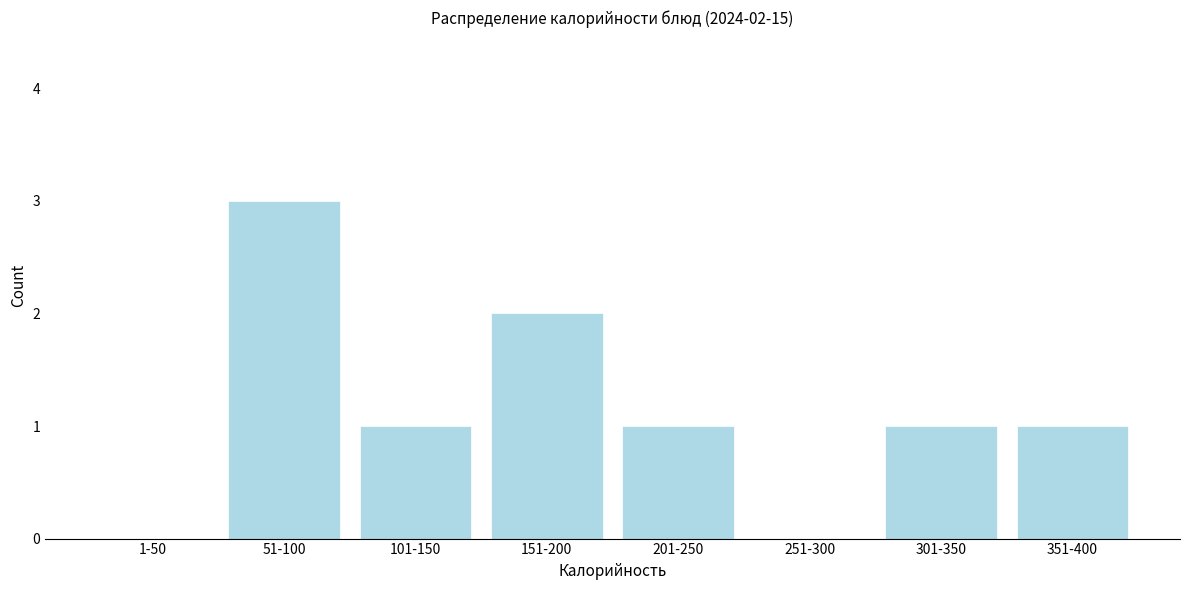

Reading right to left, what are all the values shown in this chart?

351-400=1	301-350=1	251-300=0	201-250=1	151-200=2	101-150=1	51-100=3	1-50=0